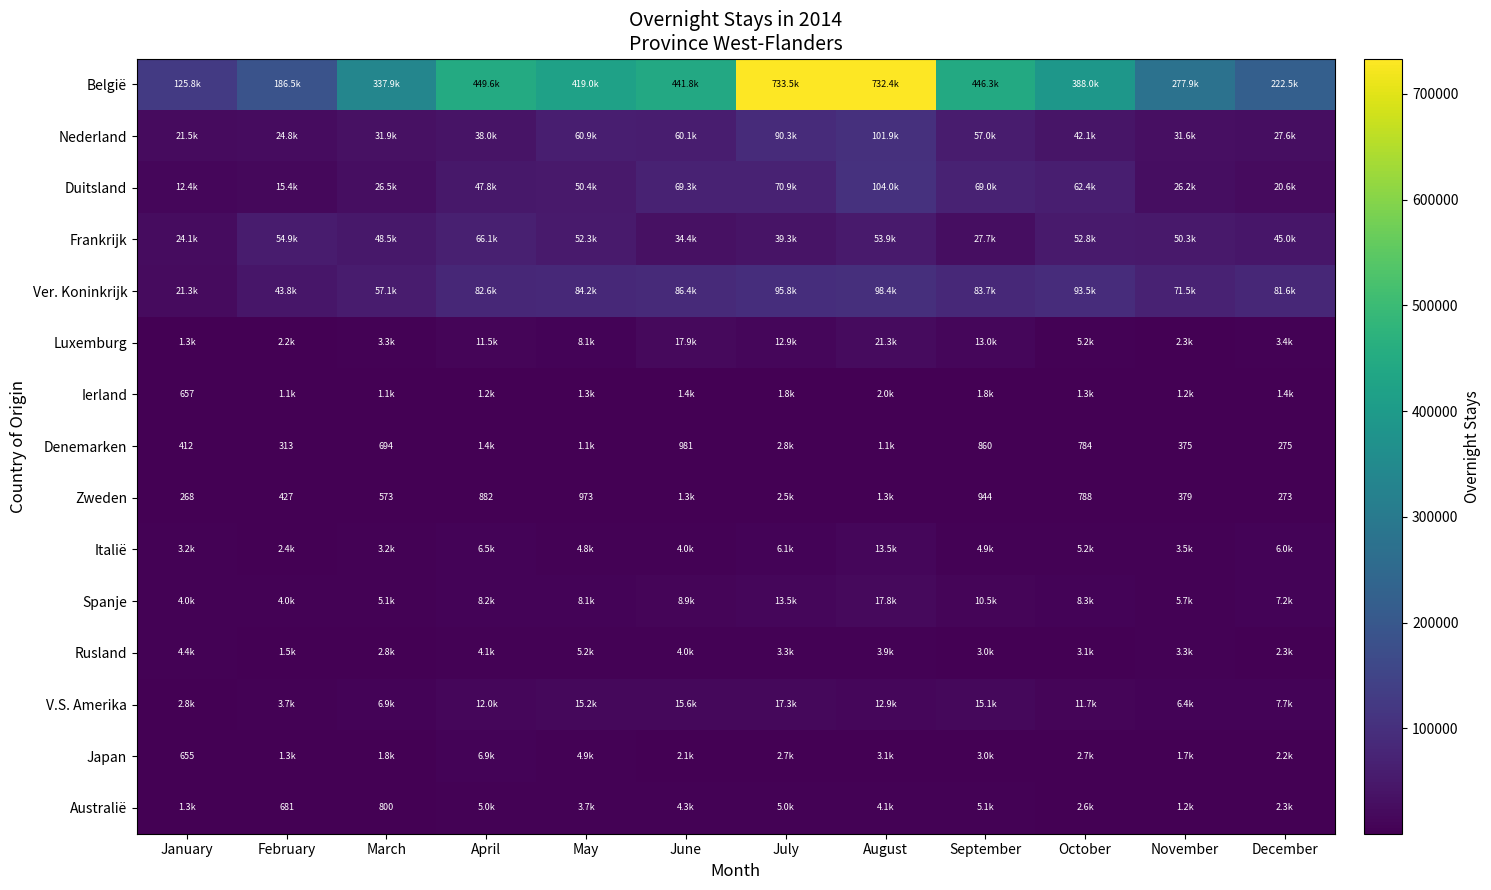

The value of Australië at December is 1074. True or false?

False